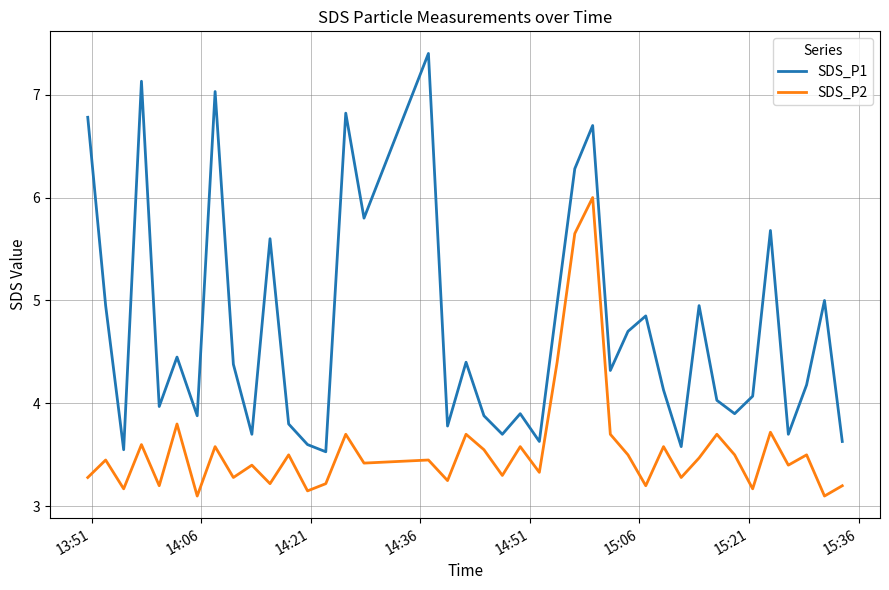

True or false: SDS_P1 and SDS_P2 cross at least once.

False